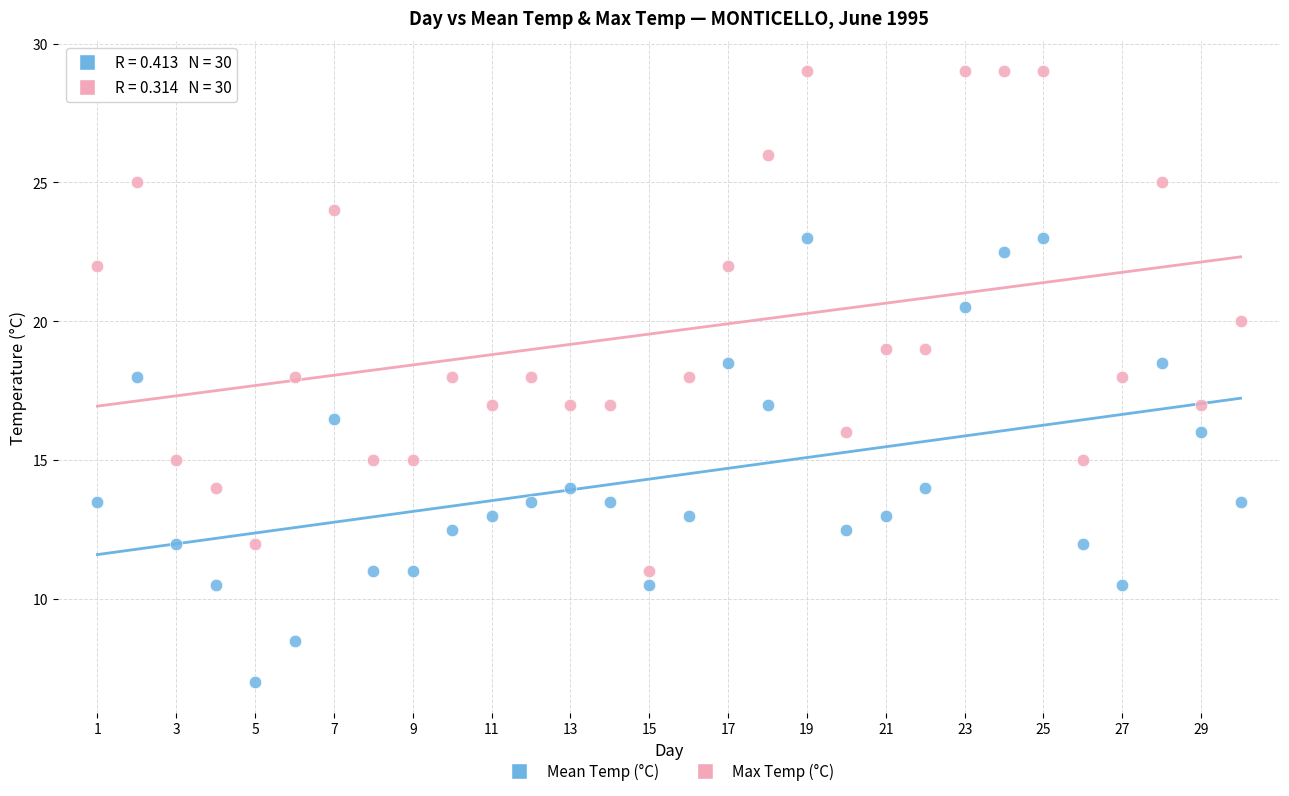

What is the X range (max minus min) for the scatter plot?

29.0